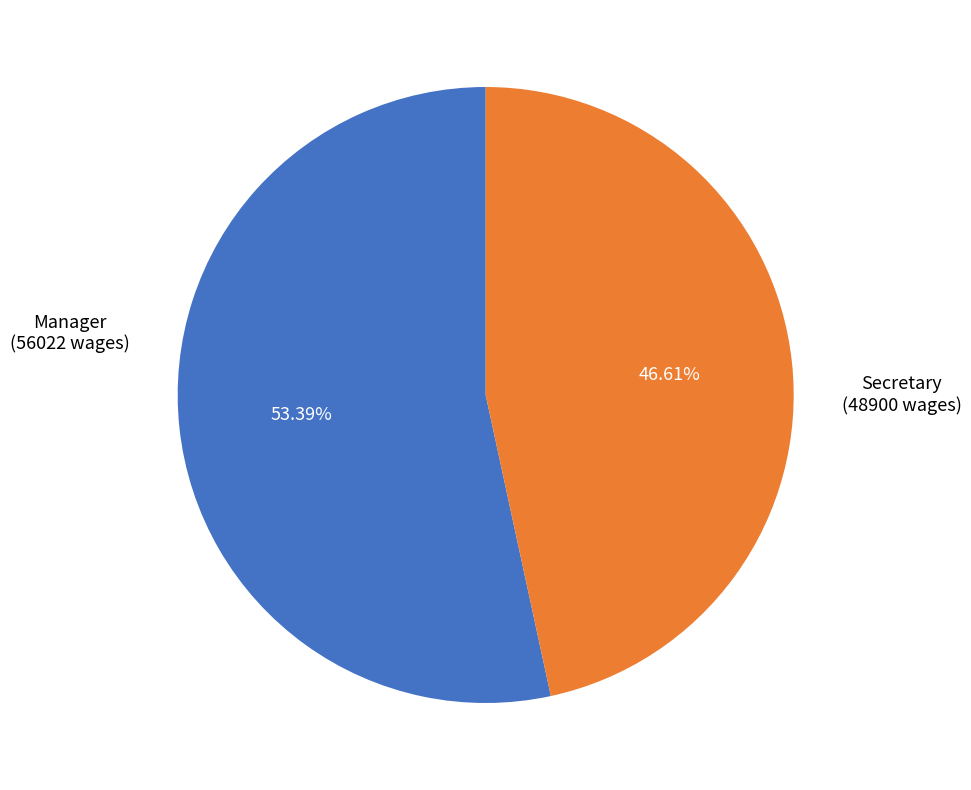

Is there any slice that represents more than half of the pie?

Yes